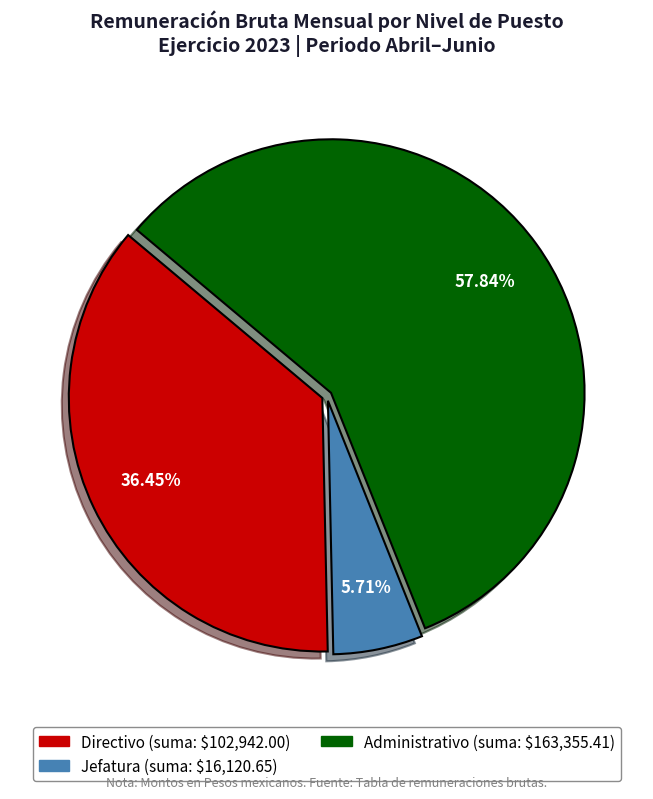

Does any single category account for the majority?

Yes